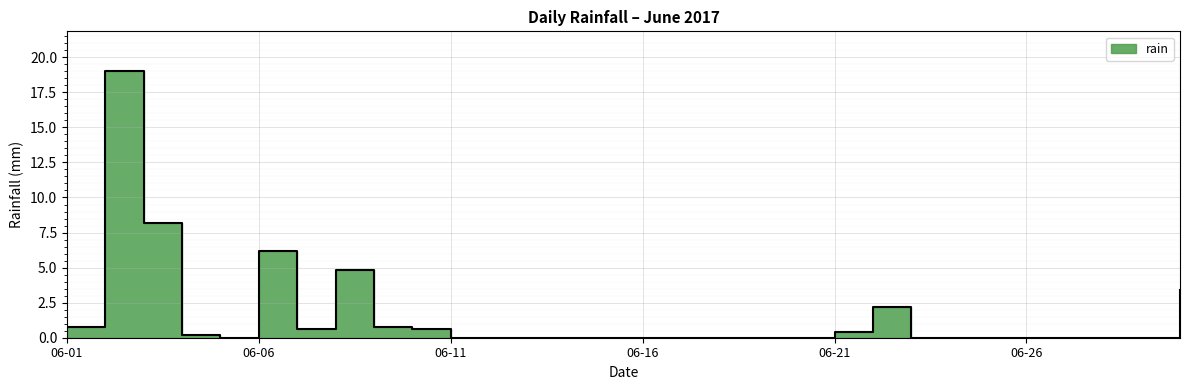

What is the difference between the maximum and minimum values?

19.0